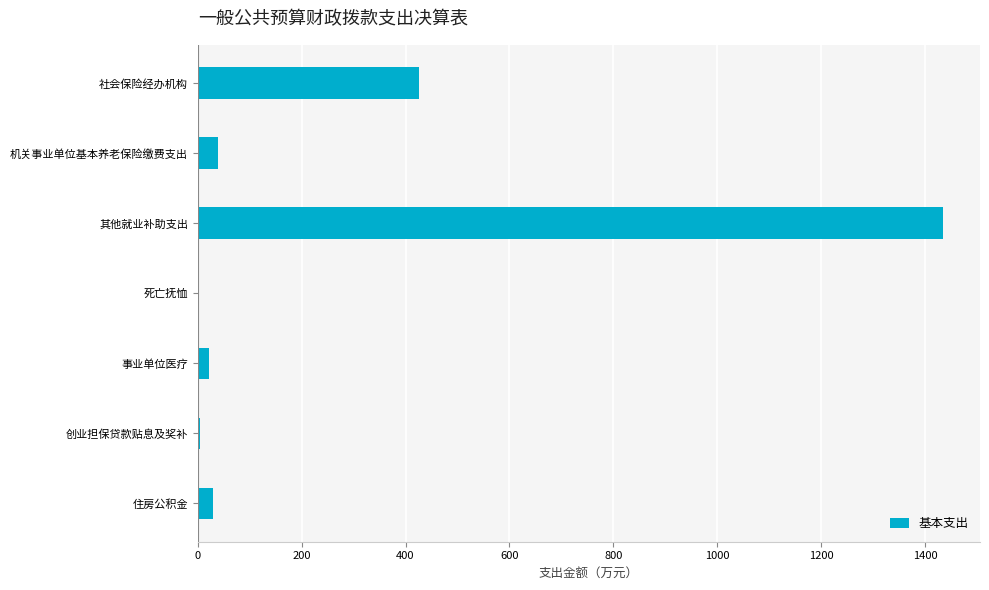

How many series are shown in this chart?

1